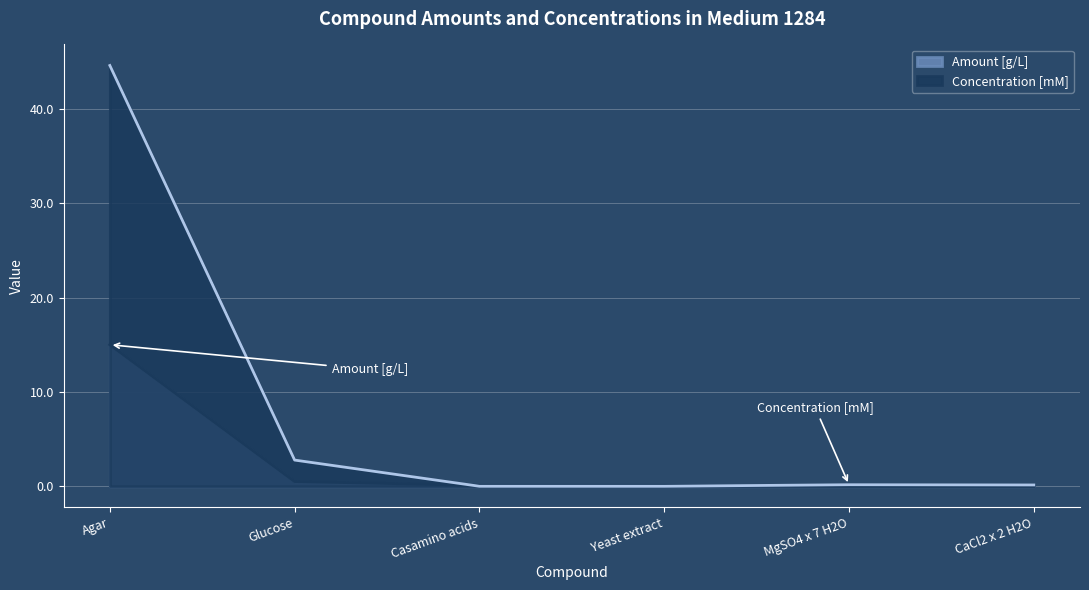

Rank the series by their maximum value, from lowest to highest.

Amount [g/L], Concentration [mM]